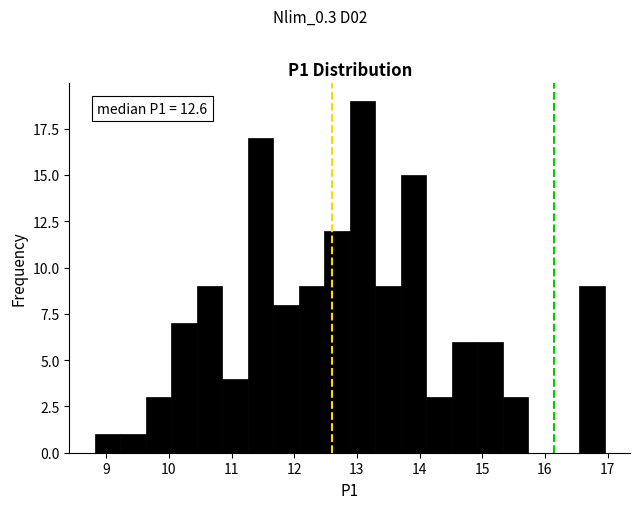

Which range on the x-axis has the tallest bar?

12.9 to 13.3